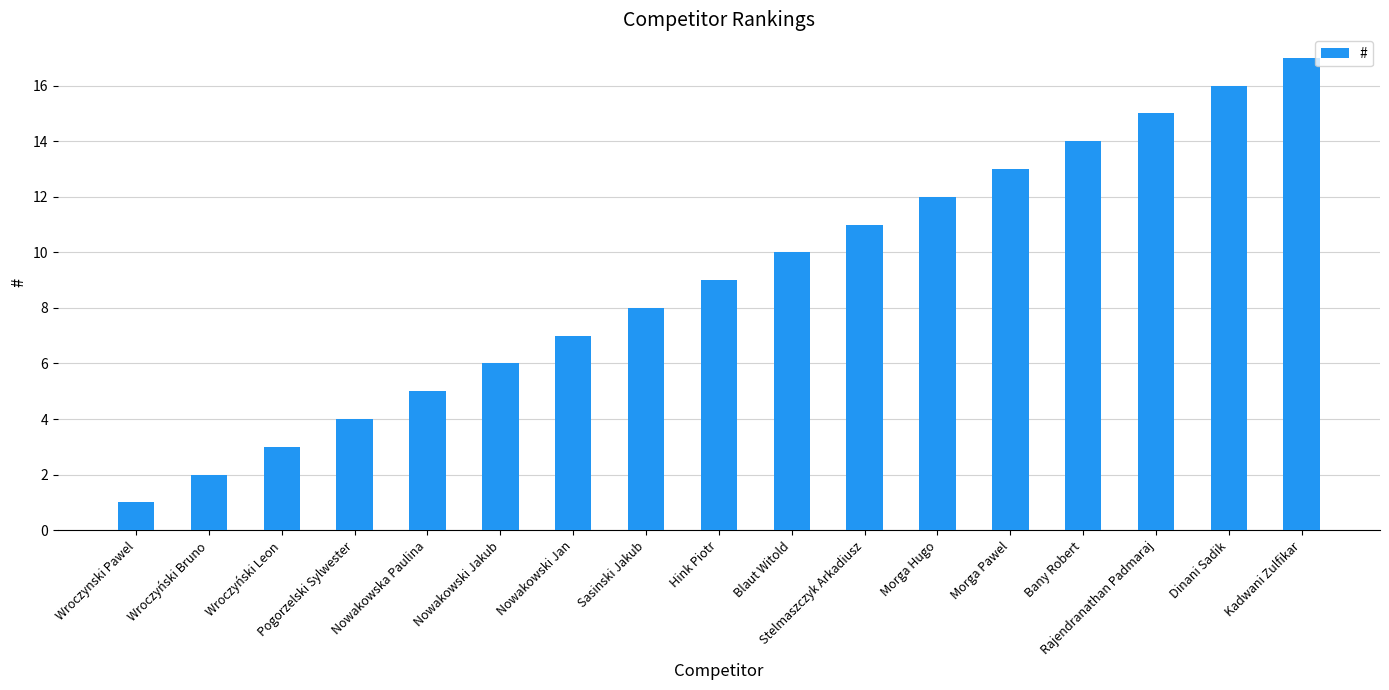

Approximately how many times larger is the value at Hink Piotr compared to Blaut Witold?

0.9